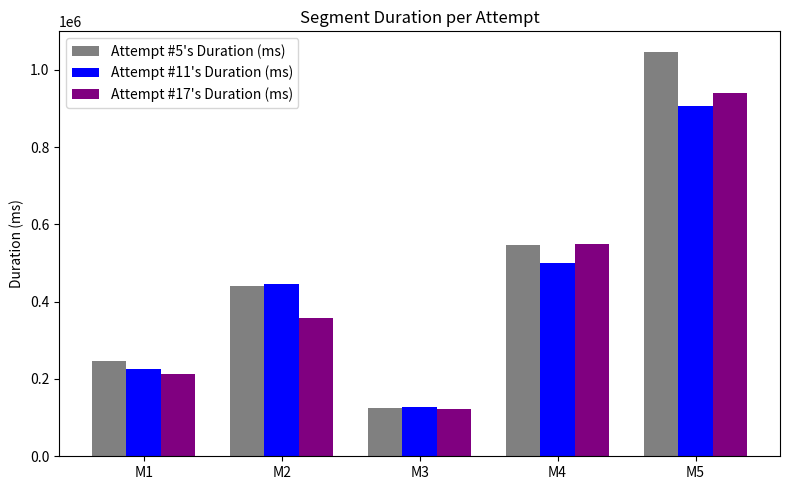

Rank the categories by Attempt #17's Duration (ms) value from highest to lowest.

M5, M4, M2, M1, M3